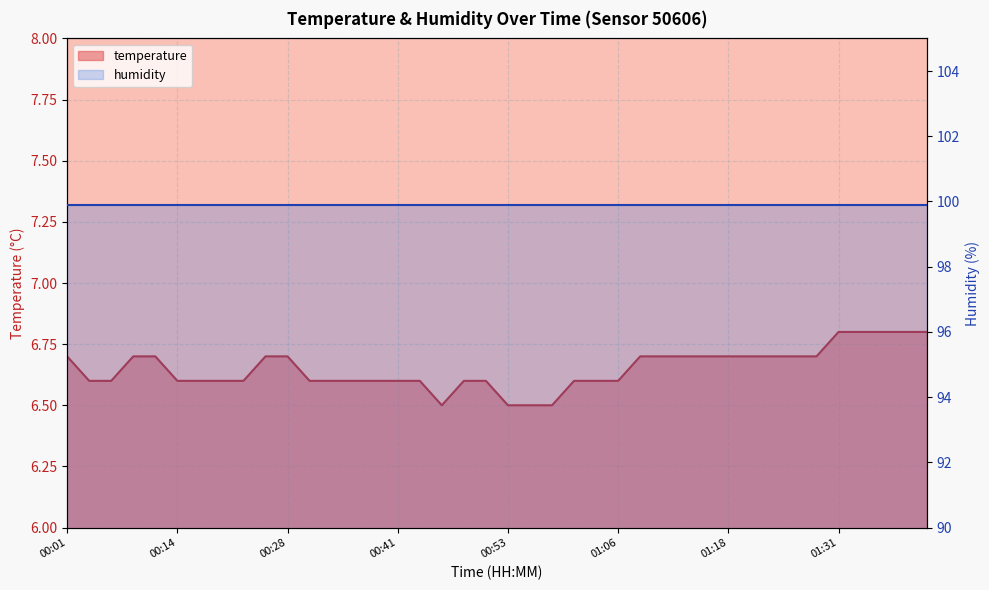

What is the label of the 23rd point from the left?

00:58